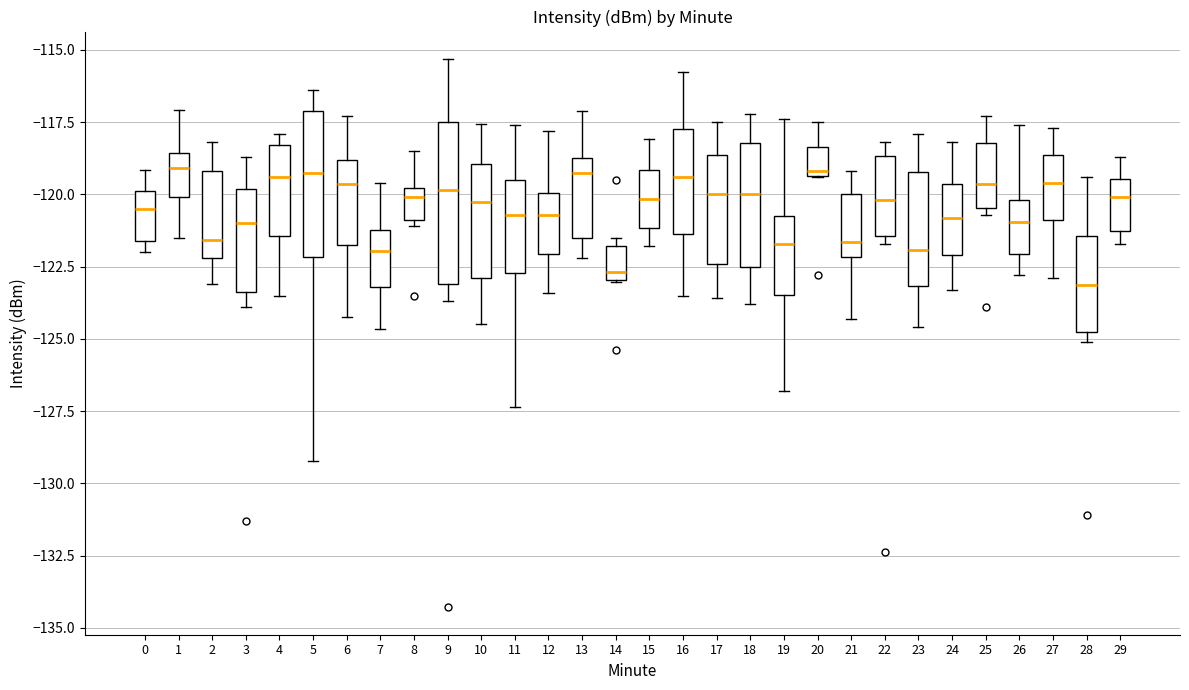

Where is the lower edge of the box at x = 11 on the y-axis? The values are not printed on the chart, so give them approximately, as read against the axis.

-122.5